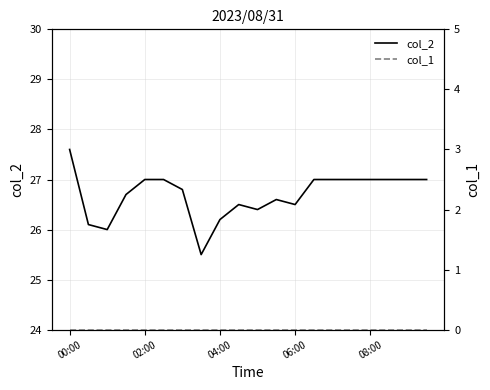

Reading left to right, transcribe all the data shown in this chart.

col_2: 27.6	26.1	26.0	26.7	27.0	27.0	26.8	25.5	26.2	26.5	26.4	26.6	26.5	27.0	27.0	27.0	27.0	27.0	27.0	27.0
col_1: 0.0	0.0	0.0	0.0	0.0	0.0	0.0	0.0	0.0	0.0	0.0	0.0	0.0	0.0	0.0	0.0	0.0	0.0	0.0	0.0